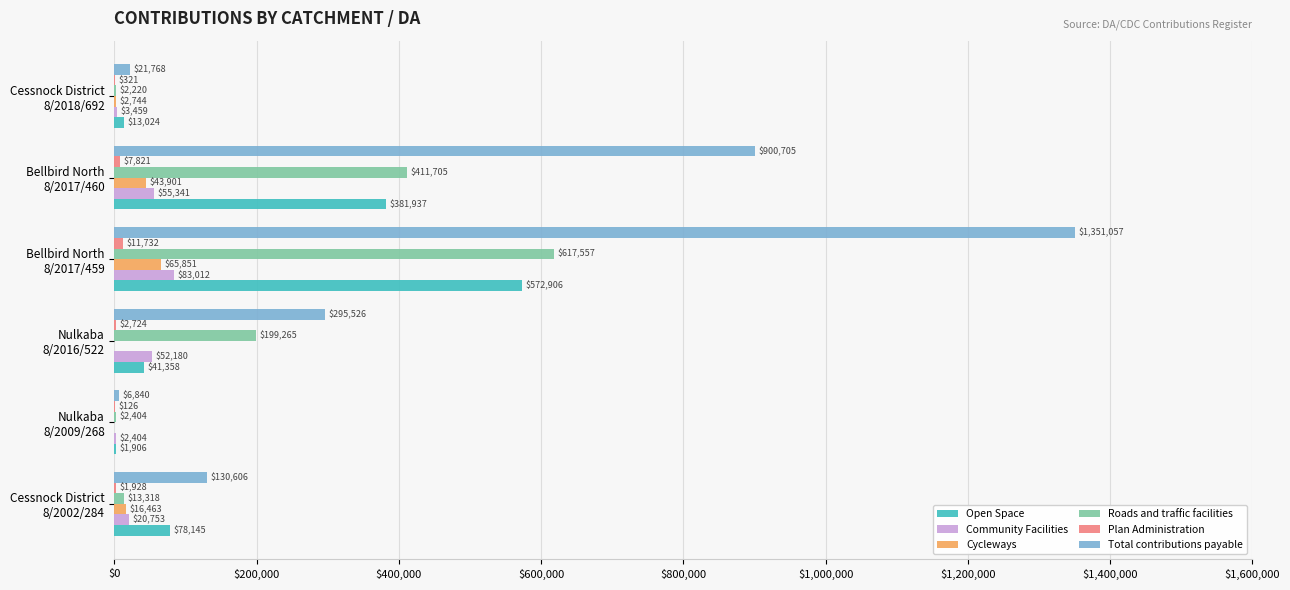

Which series has the largest total across all categories?

Total contributions payable